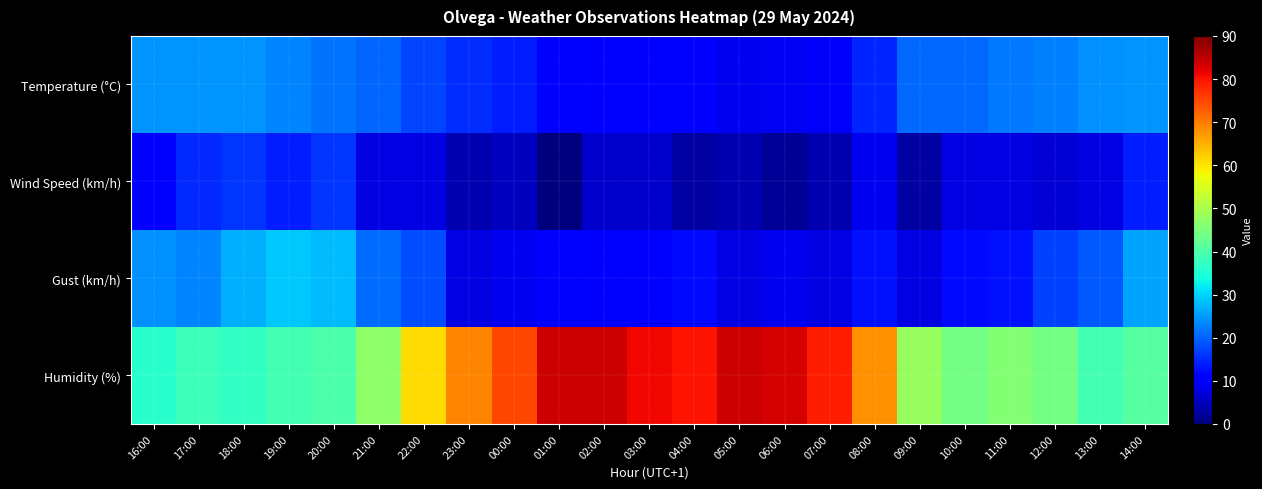

Reading left to right, list all the values displayed in this chart.

Temperature (°C): 16:00=24.5	17:00=24.4	18:00=24.3	19:00=23.1	20:00=21.7	21:00=20.2	22:00=17.3	23:00=15.3	00:00=13.9	01:00=11.0	02:00=10.8	03:00=10.3	04:00=10.0	05:00=9.1	06:00=9.4	07:00=9.5	08:00=14.6	09:00=20.7	10:00=20.4	11:00=21.8	12:00=22.8	13:00=24.1	14:00=24.4
Wind Speed (km/h): 16:00=10.0	17:00=15.0	18:00=16.0	19:00=14.0	20:00=16.0	21:00=8.0	22:00=8.0	23:00=4.0	00:00=5.0	01:00=0.0	02:00=6.0	03:00=6.0	04:00=3.0	05:00=4.0	06:00=2.0	07:00=4.0	08:00=9.0	09:00=3.0	10:00=8.0	11:00=8.0	12:00=7.0	13:00=8.0	14:00=14.0
Gust (km/h): 16:00=24.0	17:00=23.0	18:00=27.0	19:00=29.0	20:00=28.0	21:00=21.0	22:00=18.0	23:00=8.0	00:00=9.0	01:00=10.0	02:00=10.0	03:00=10.0	04:00=12.0	05:00=8.0	06:00=9.0	07:00=8.0	08:00=13.0	09:00=8.0	10:00=12.0	11:00=13.0	12:00=17.0	13:00=19.0	14:00=26.0
Humidity (%): 16:00=36.0	17:00=38.0	18:00=37.0	19:00=39.0	20:00=40.0	21:00=47.0	22:00=61.0	23:00=69.0	00:00=75.0	01:00=84.0	02:00=84.0	03:00=81.0	04:00=80.0	05:00=84.0	06:00=83.0	07:00=79.0	08:00=68.0	09:00=48.0	10:00=44.0	11:00=46.0	12:00=44.0	13:00=39.0	14:00=41.0